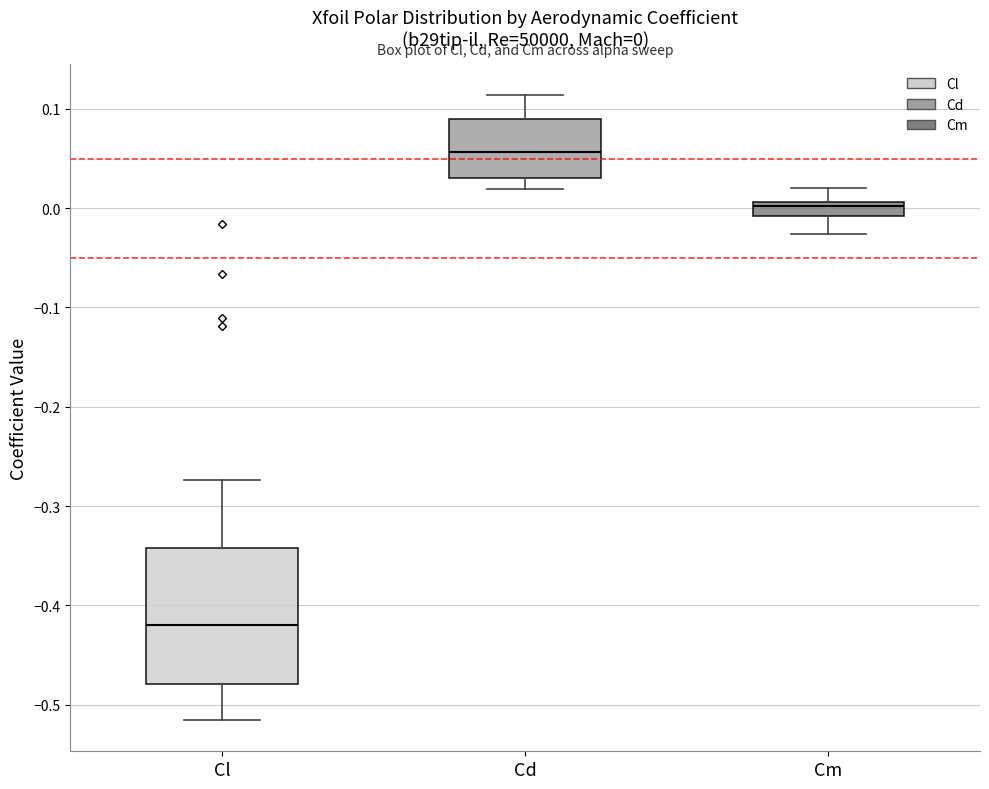

Which box's median line is the highest?

Cd